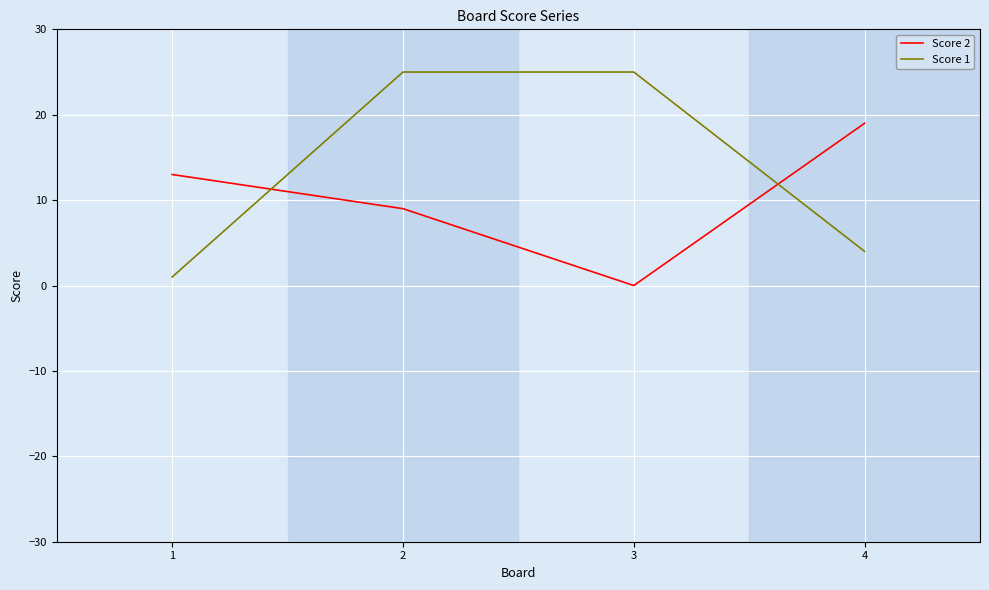

At which category is the sum across all series the highest?

2